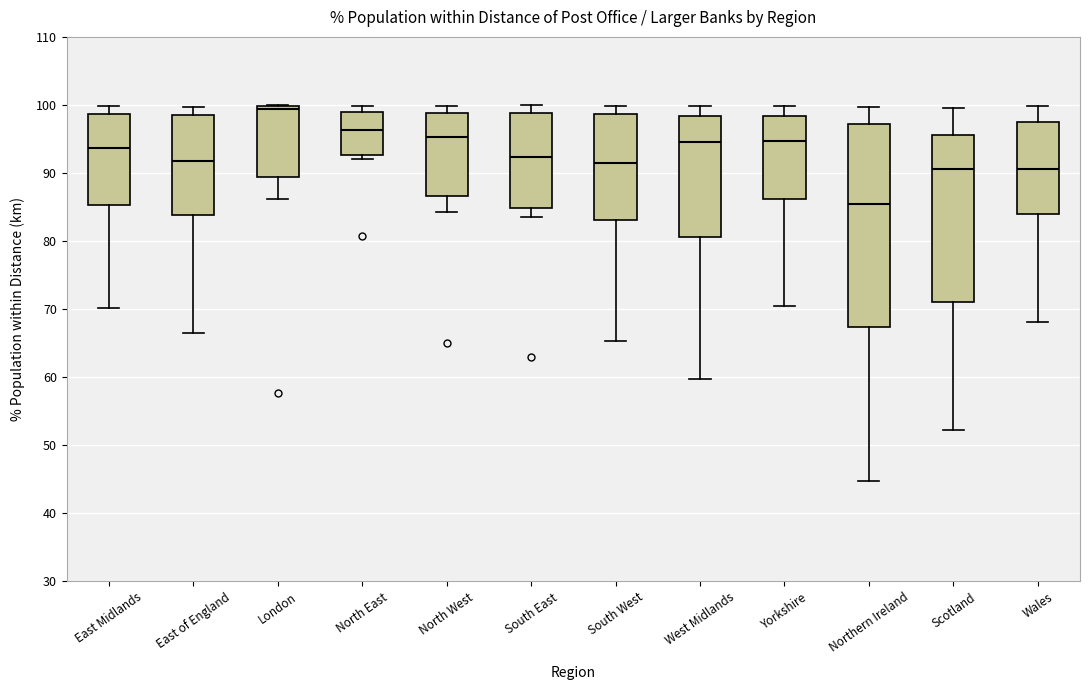

Which box has the highest median line?

London